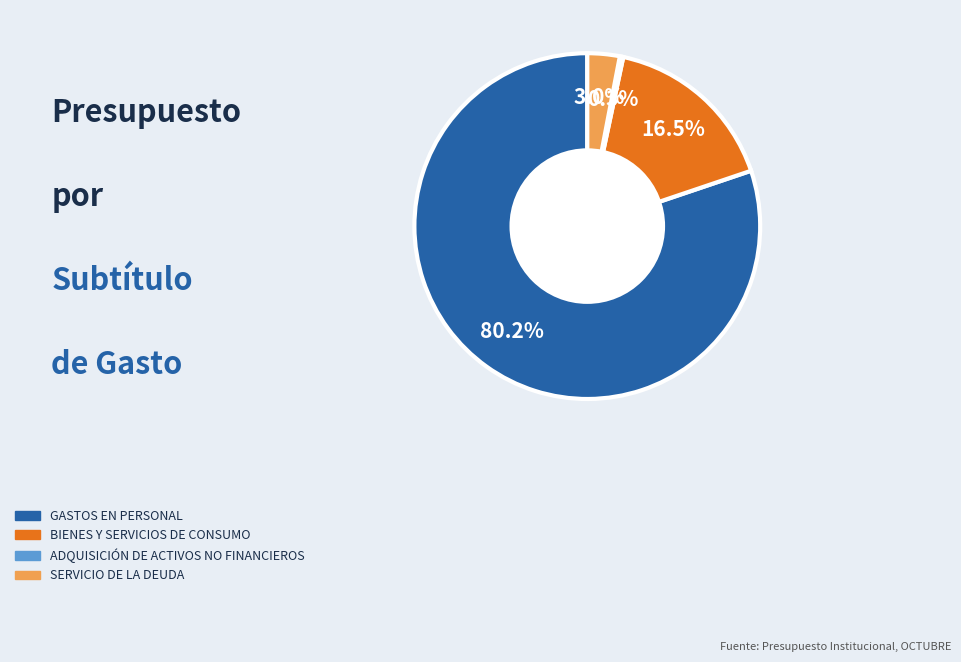

To the nearest percent, what is the combined percentage of BIENES Y SERVICIOS DE CONSUMO and GASTOS EN PERSONAL?

97%